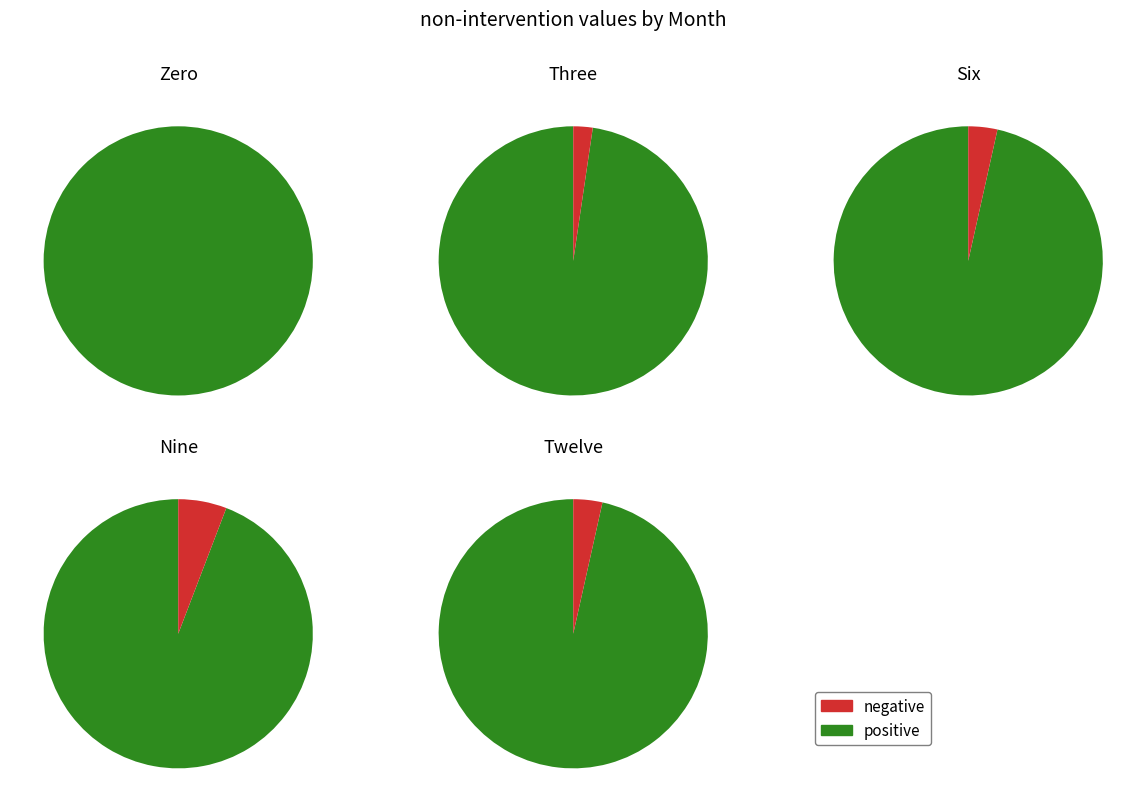

Which has a higher value, Twelve or Three?

Three